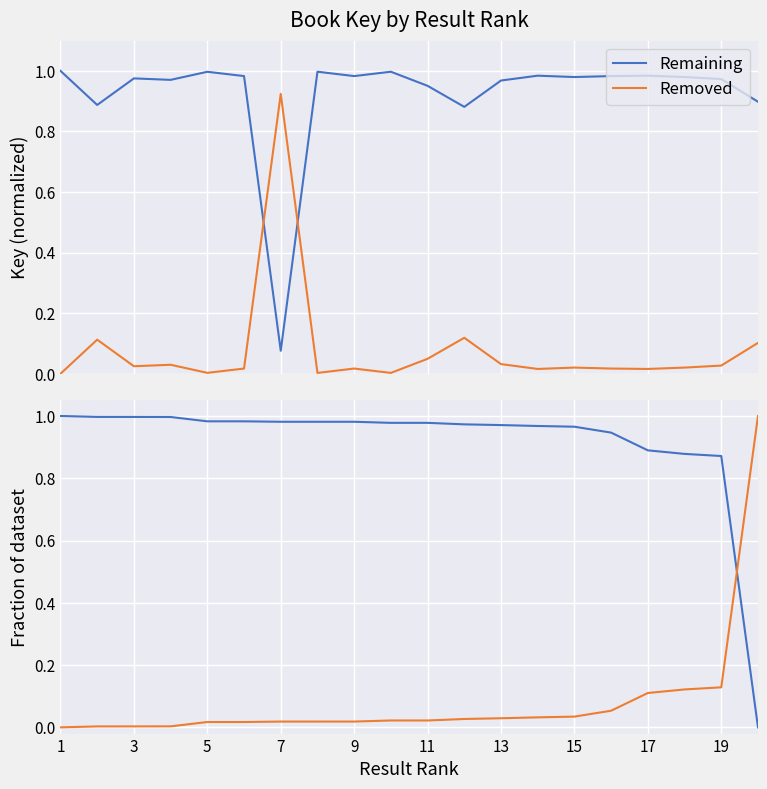

Rank the series at 15 from lowest to highest value.

Removed, Remaining